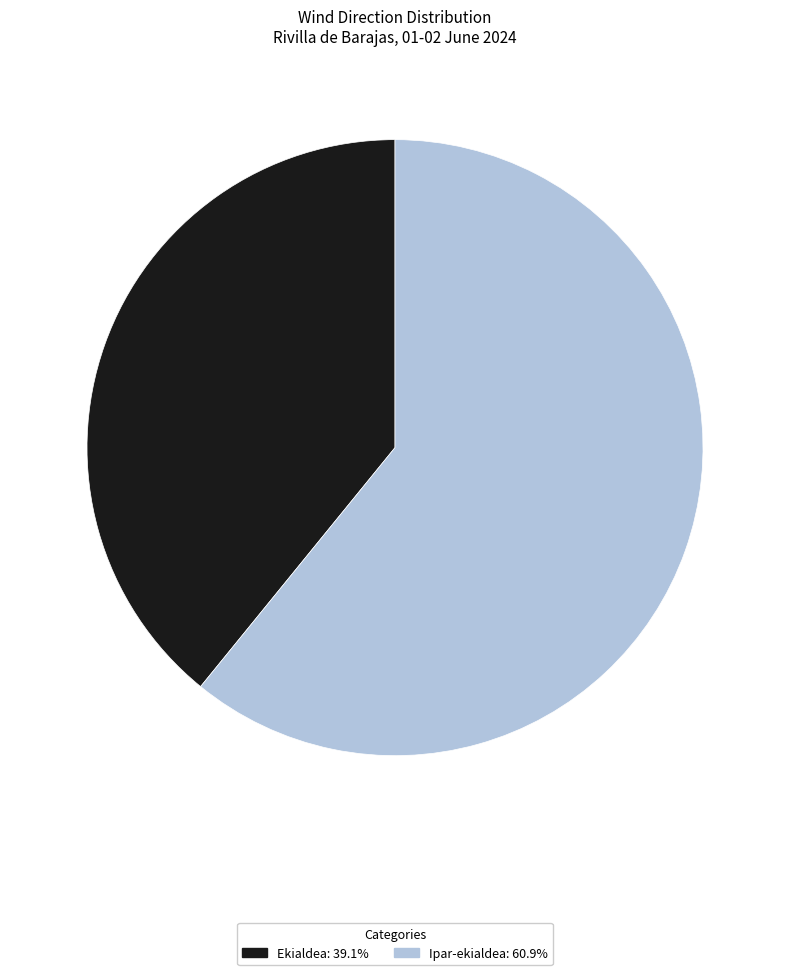

How many segments does this pie chart have?

2